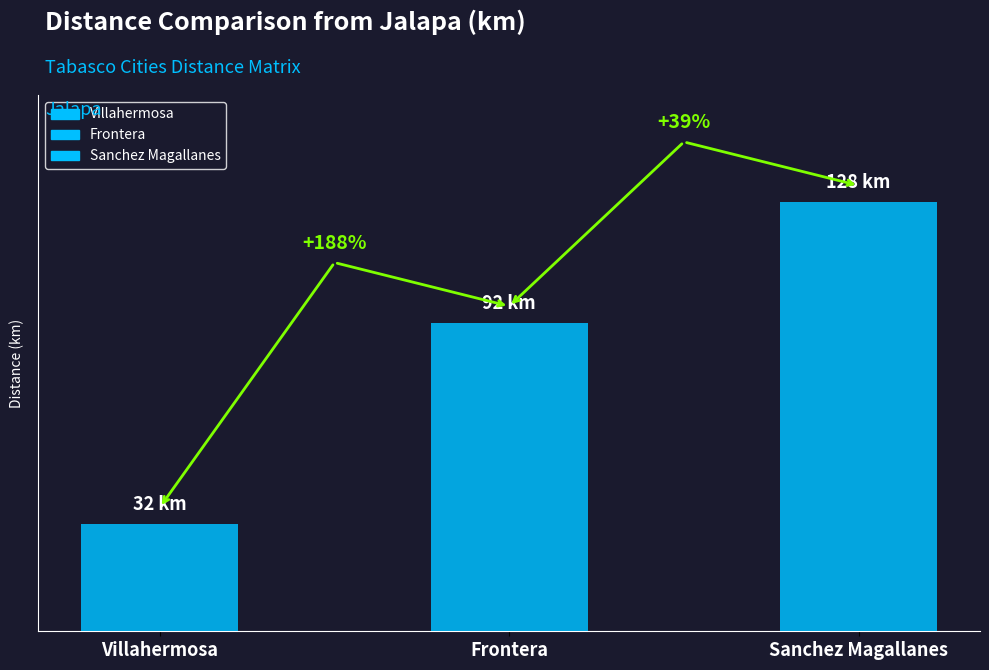

Between 0 and 5, which is larger?

5